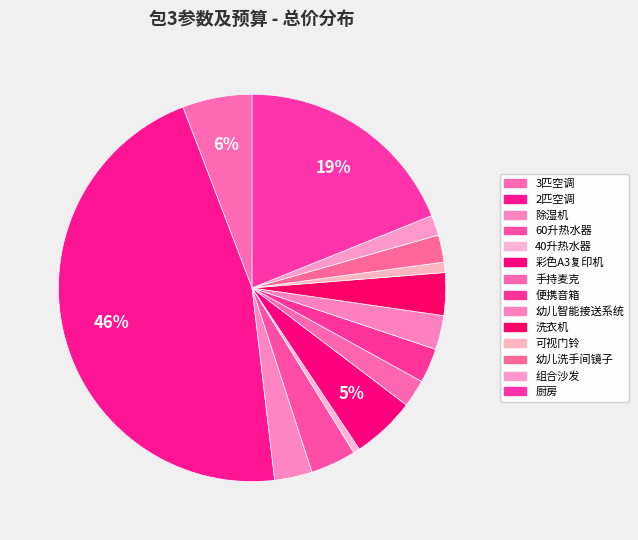

Which slice is the largest?

2匹空调